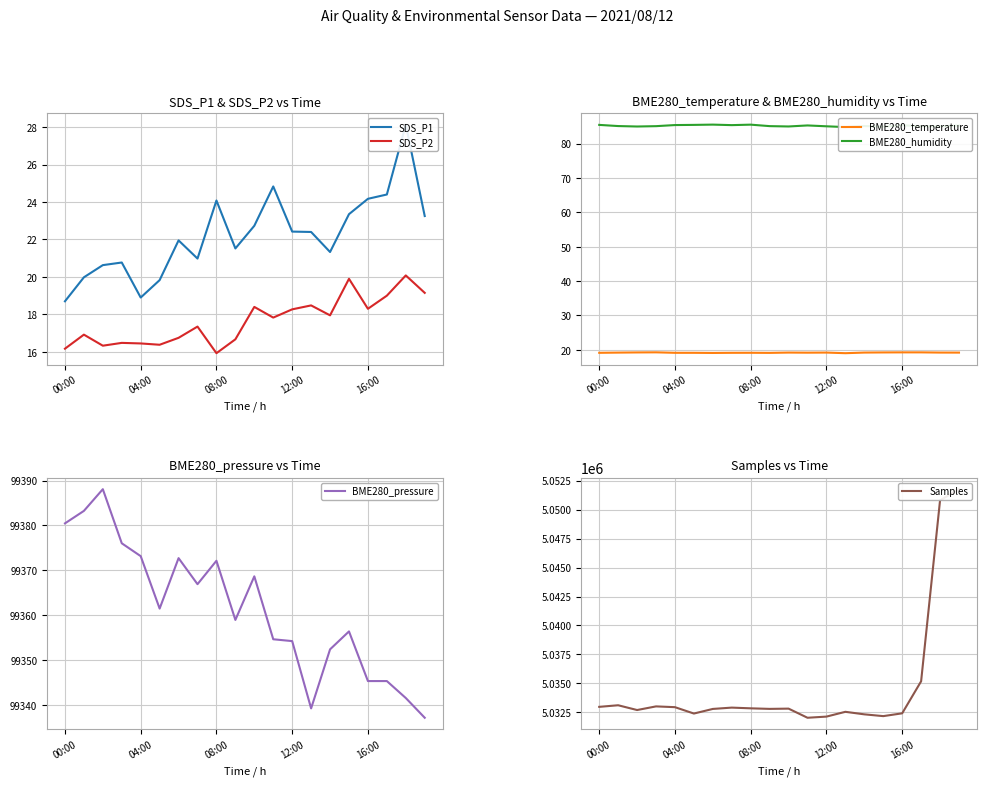

What is the label of the 12th point from the right?

08:00